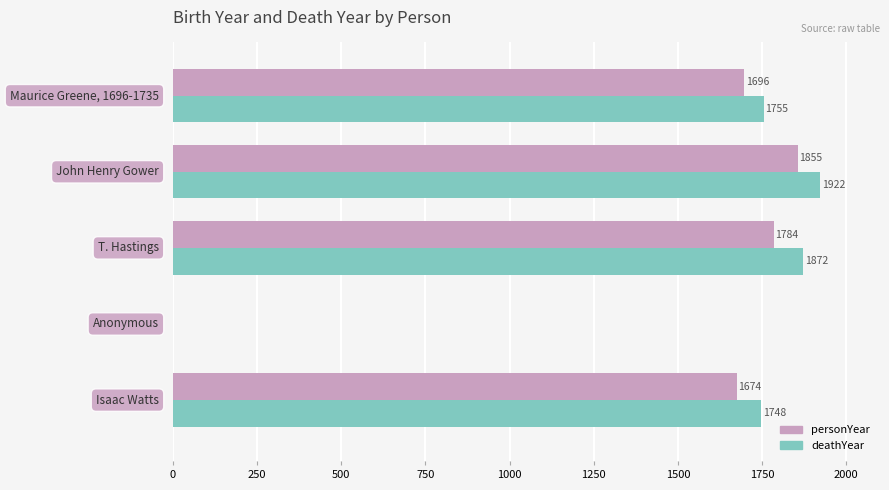

What are all the series names shown in the legend?

personYear, deathYear